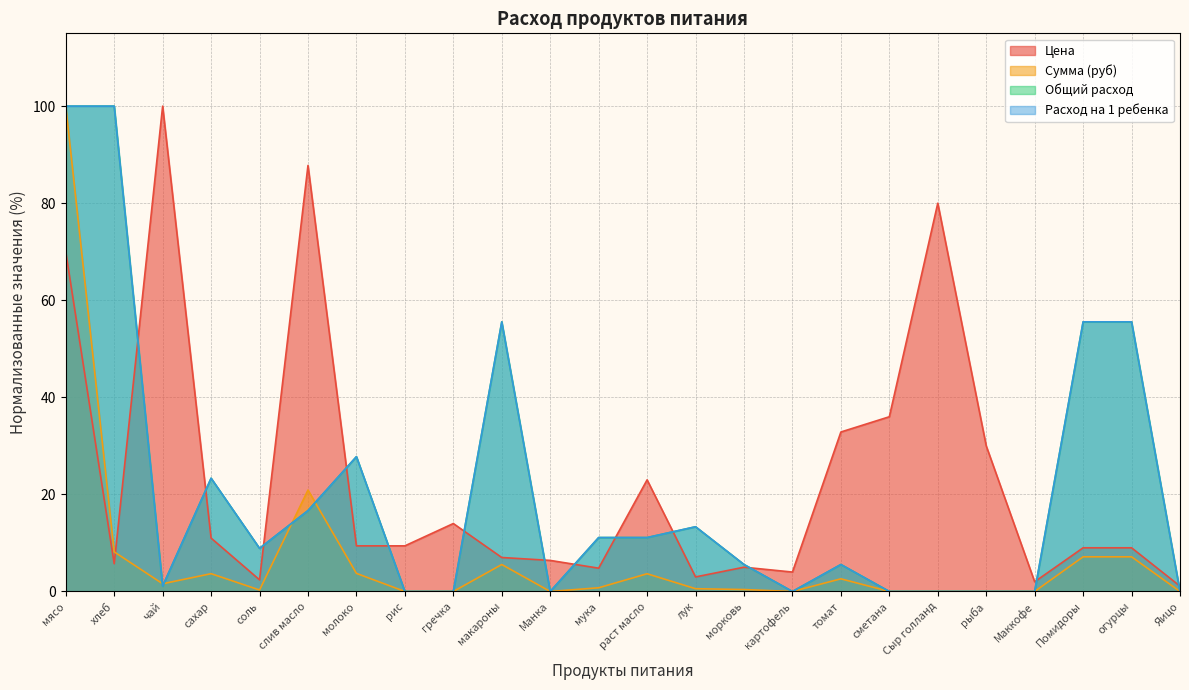

What is the difference between the maximum and minimum values in the Расход на 1 ребенка series?

100.0